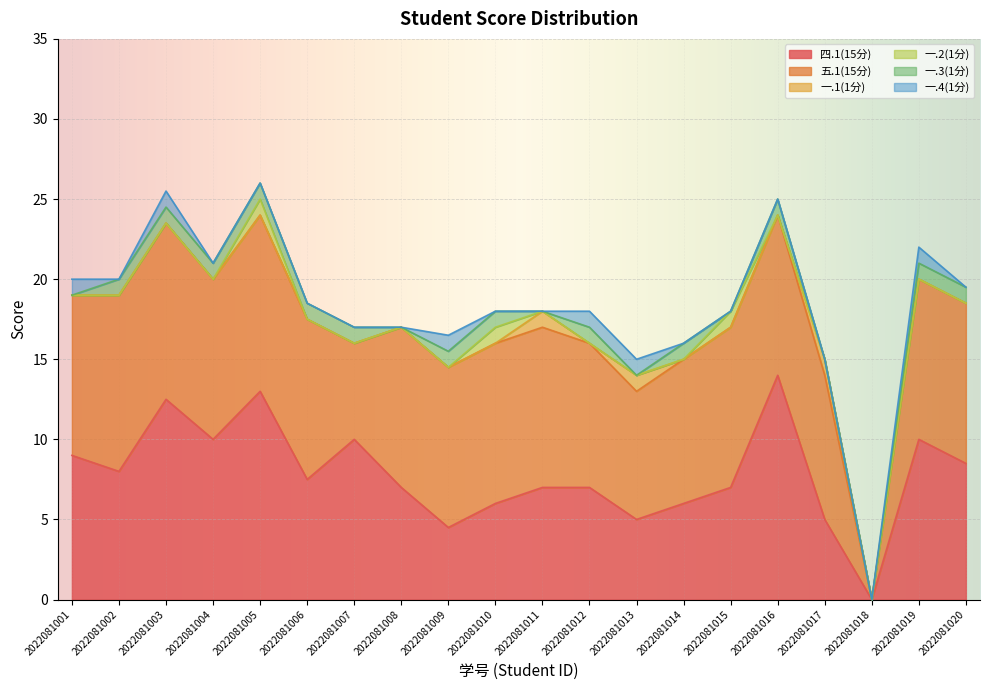

True or false: 一.3(1分) and 一.2(1分) intersect in this chart.

True